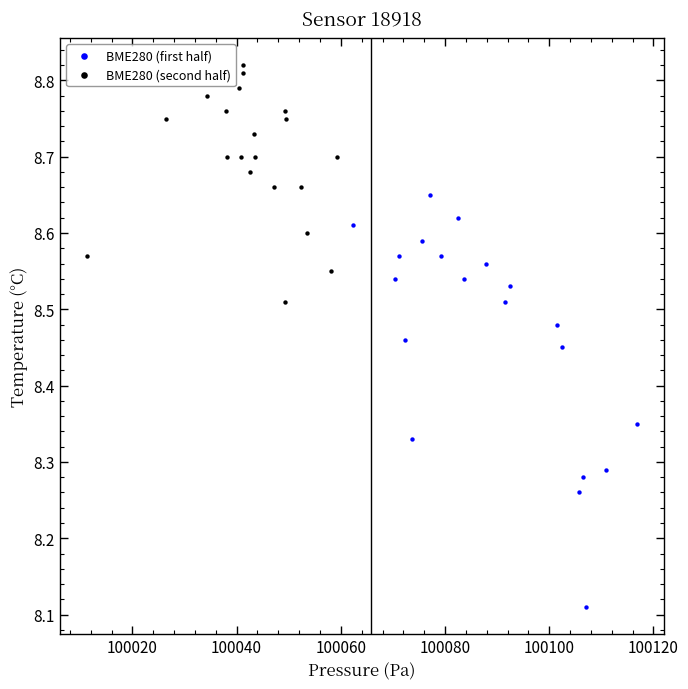

Which series reaches the minimum Y coordinate?

BME280 (first half)